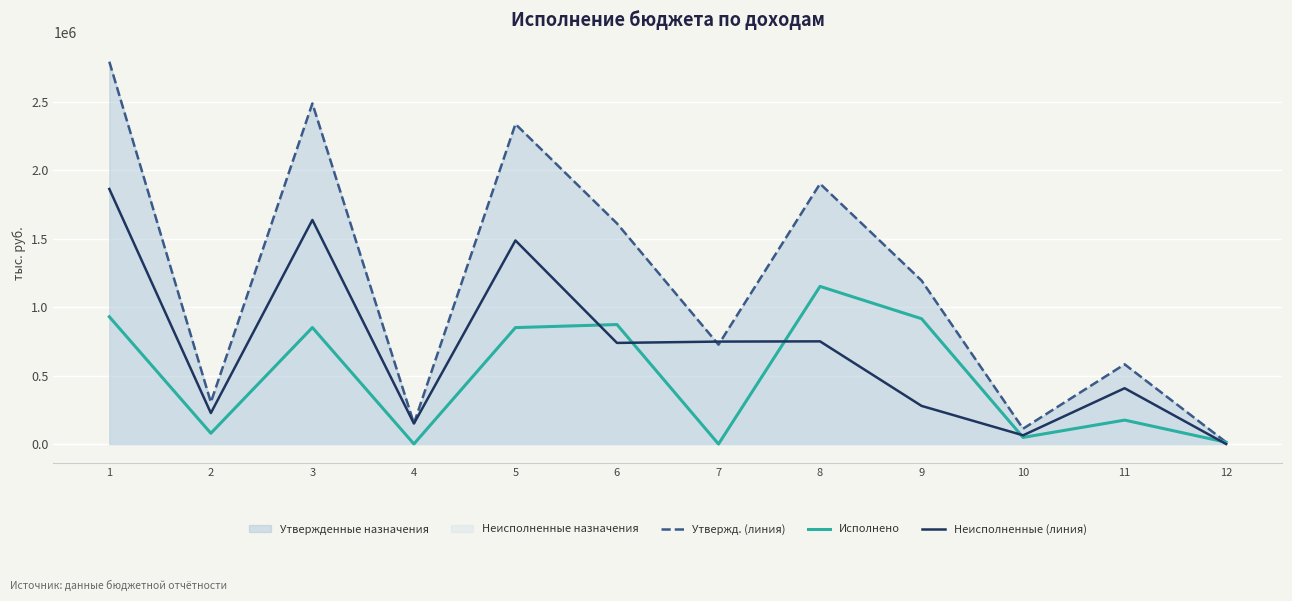

List the labels in order of Неисполненные (линия) value, largest first.

1, 3, 5, 8, 7, 6, 11, 9, 2, 4, 10, 12